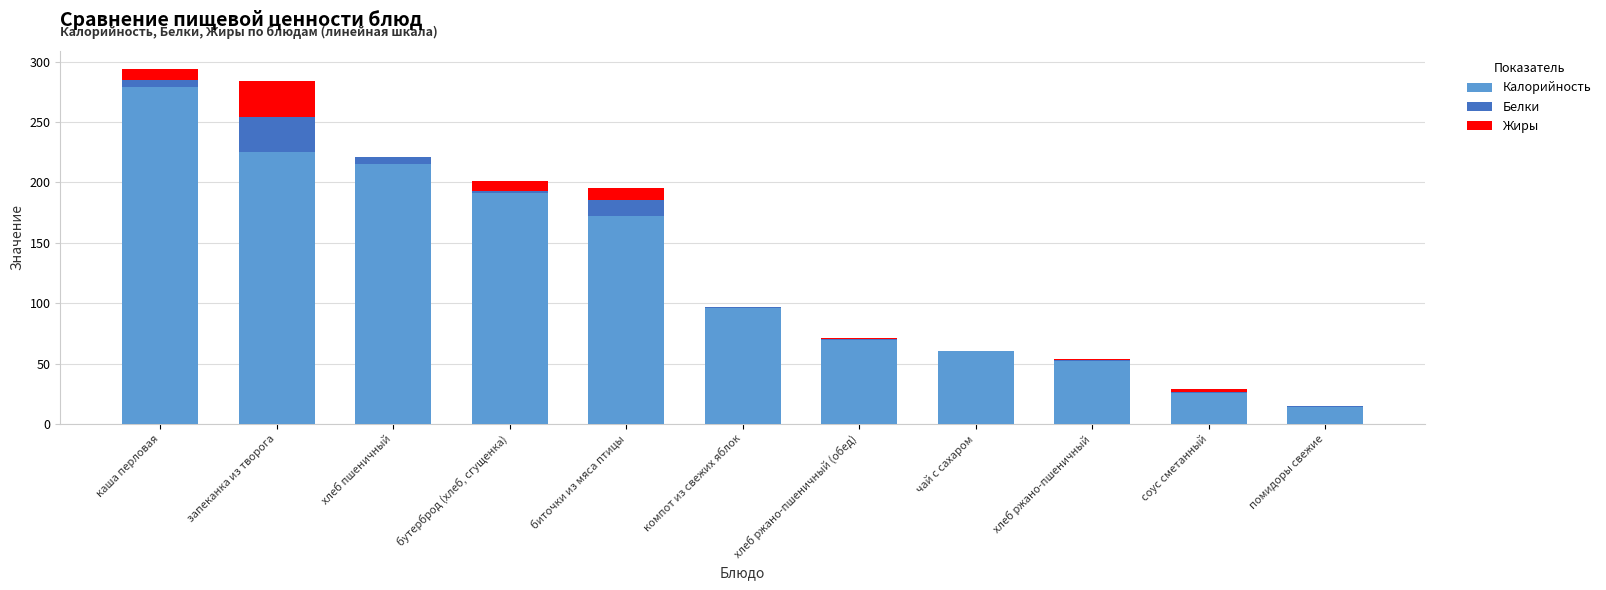

What is the sum of all Калорийность values?

1399.6